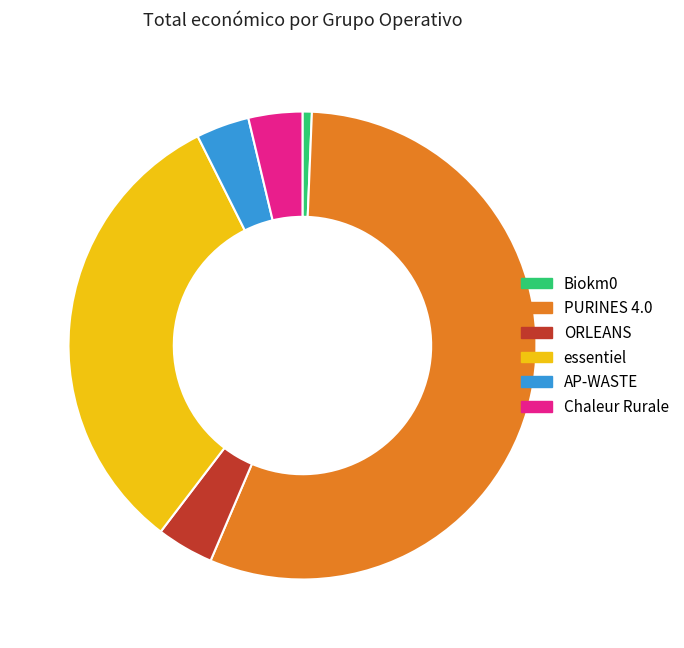

True or false: AP-WASTE accounts for 4% of the total.

True